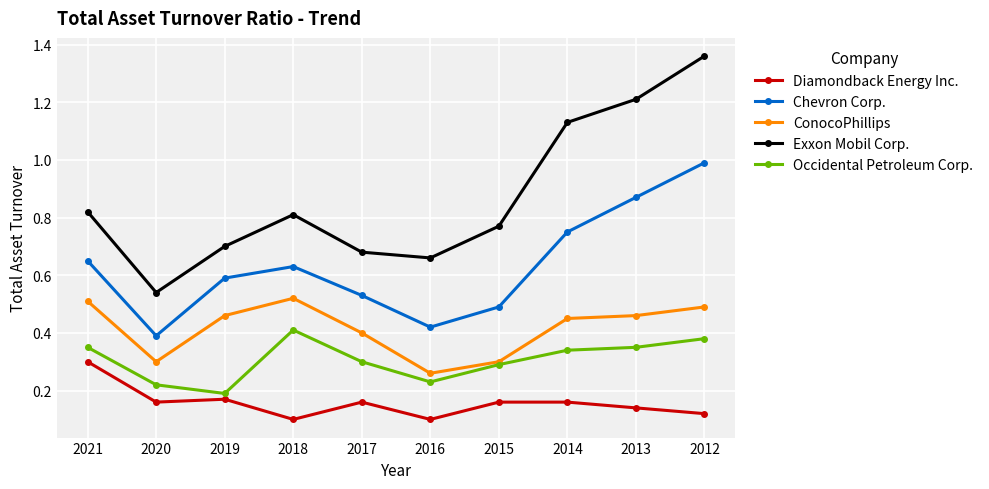

True or false: Exxon Mobil Corp. and ConocoPhillips cross at least once.

False